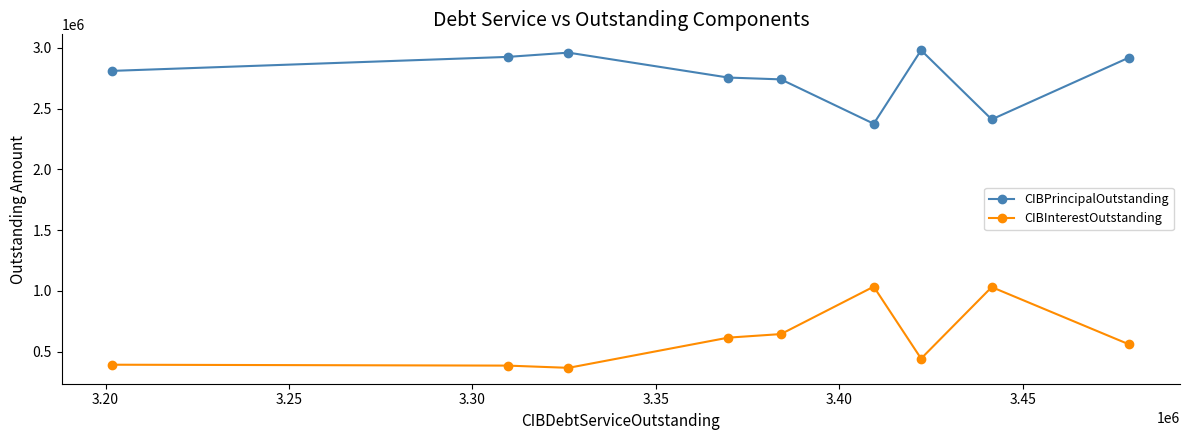

What is the average value of the CIBPrincipalOutstanding series?

2763972.7